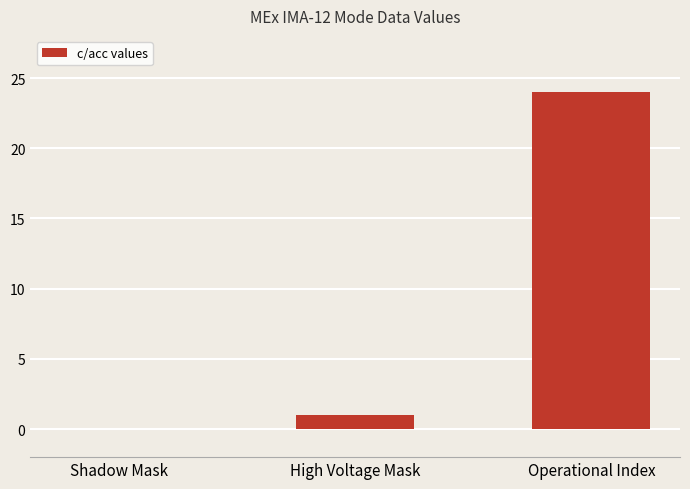

At which category does the chart reach its peak across all series?

Operational Index